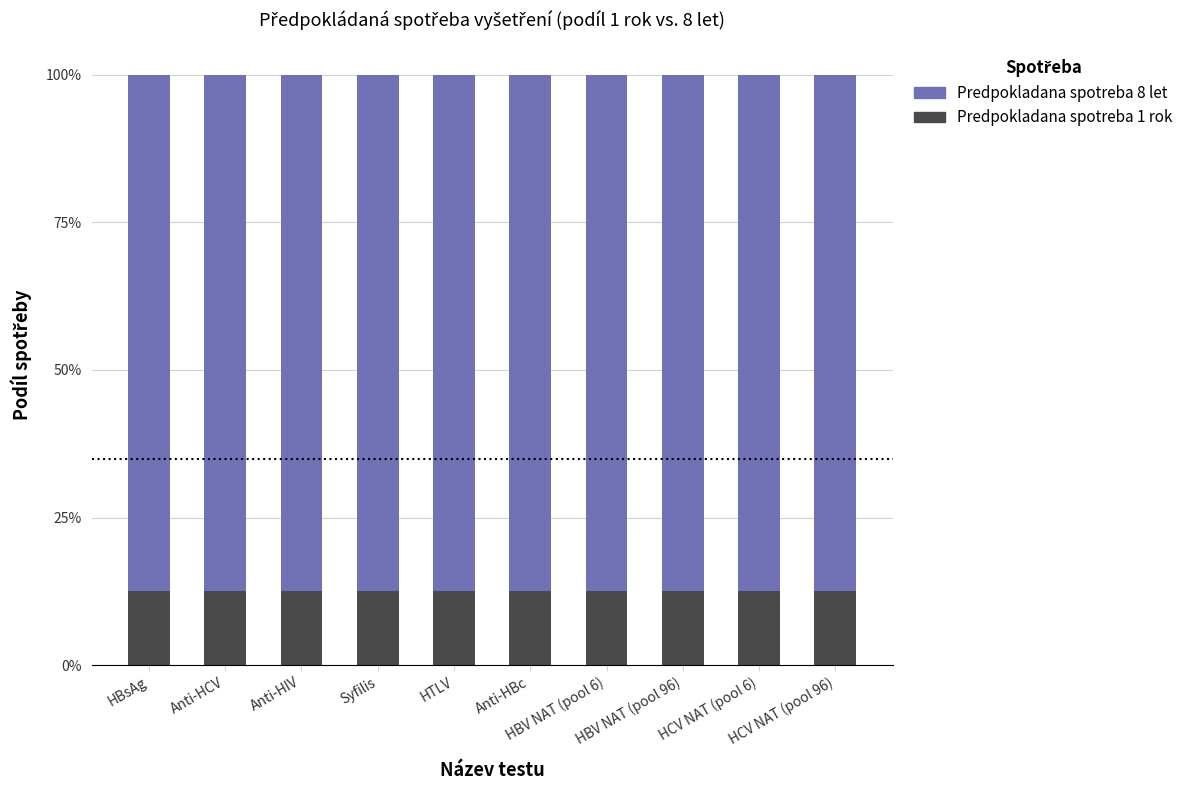

What is the lowest value of the Predpokladana spotreba 1 rok series?

0.1